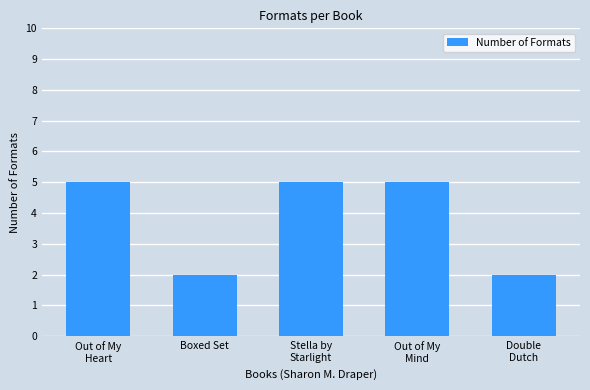

Is it true that the value at Stella by
Starlight is 5?

True